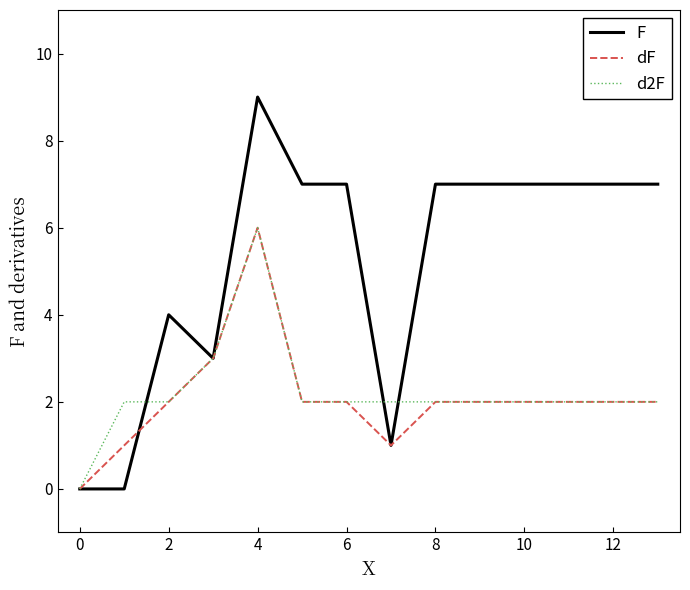

Which series has the largest total across all categories?

F